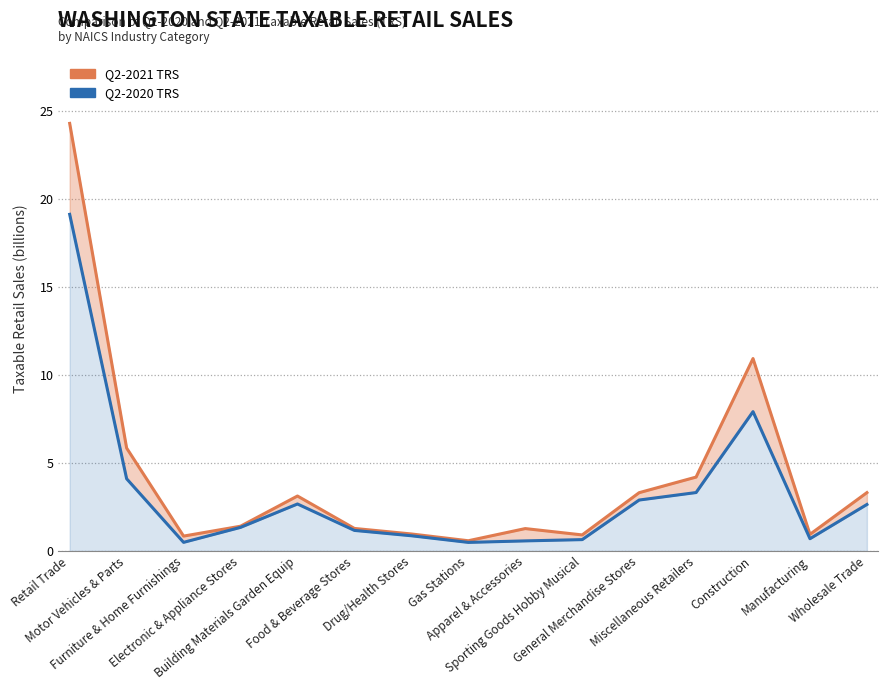

What is the maximum value shown in the chart?

24.3